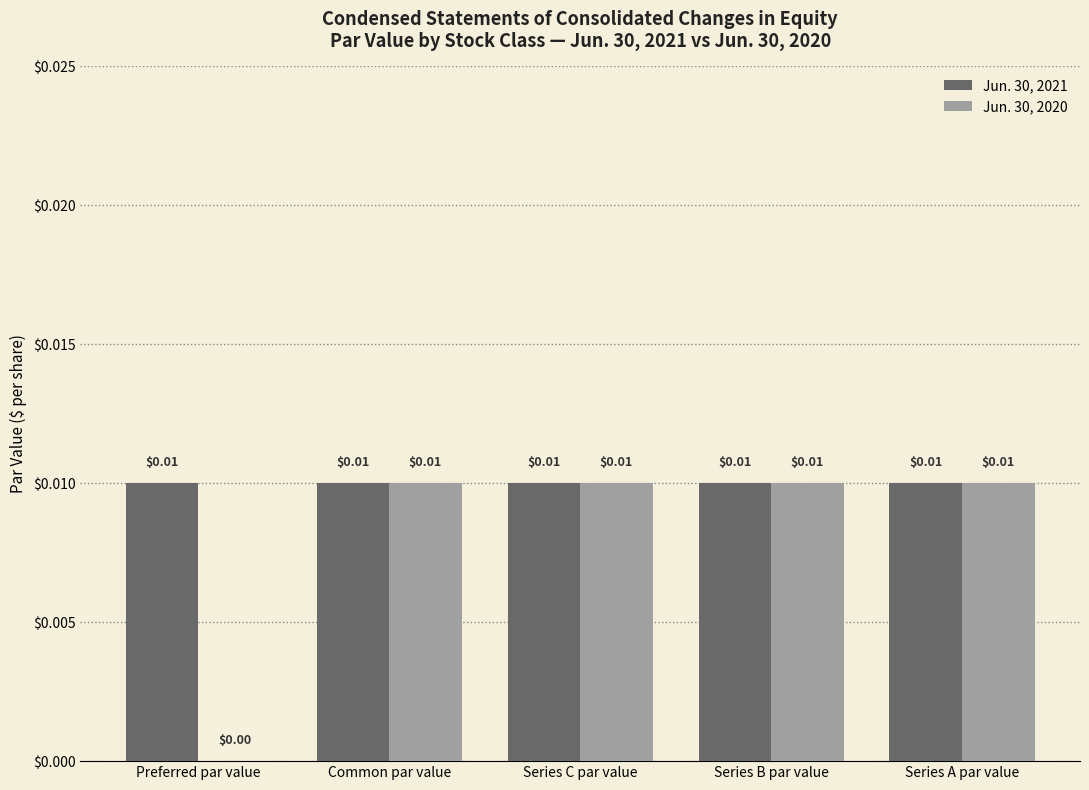

The Jun. 30, 2021 series shows 0.0 at Common par value. True or false?

True